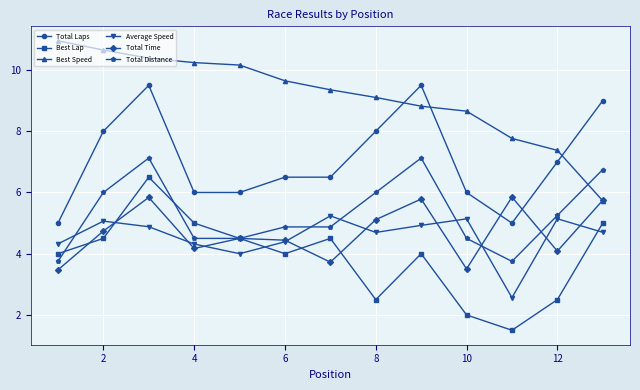

List the series in order of their peak value, lowest first.

Average Speed, Total Time, Best Lap, Total Distance, Total Laps, Best Speed